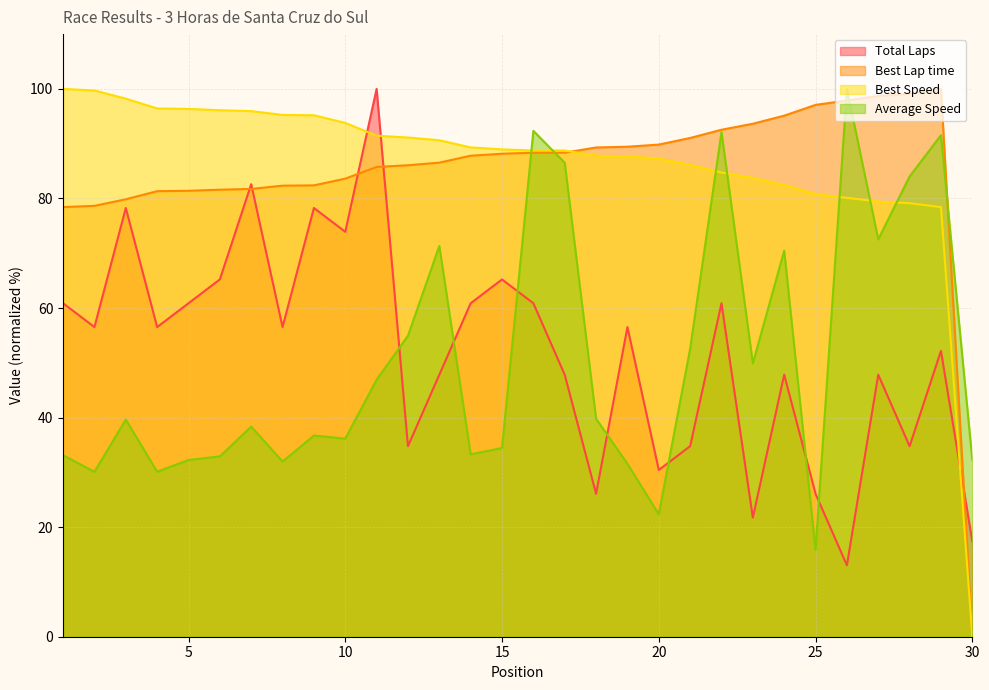

How many interior local valleys does the Average Speed series have?

9